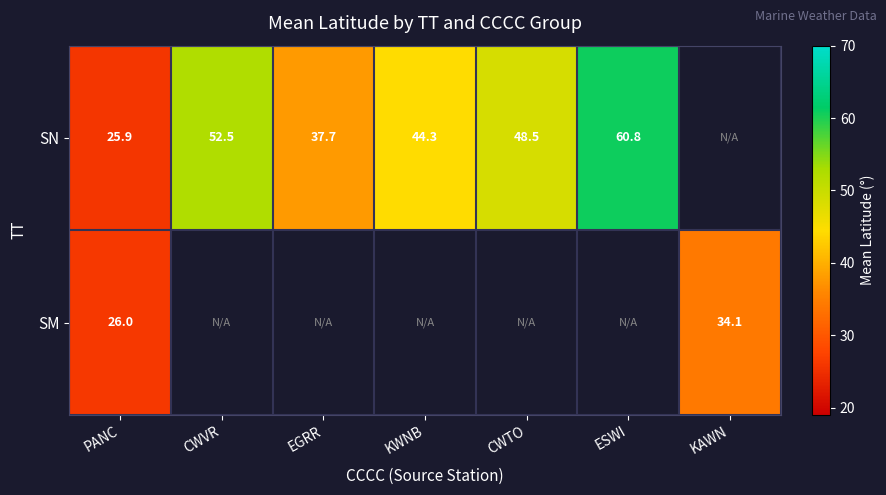

At how many categories does at least one series exceed 42?

4